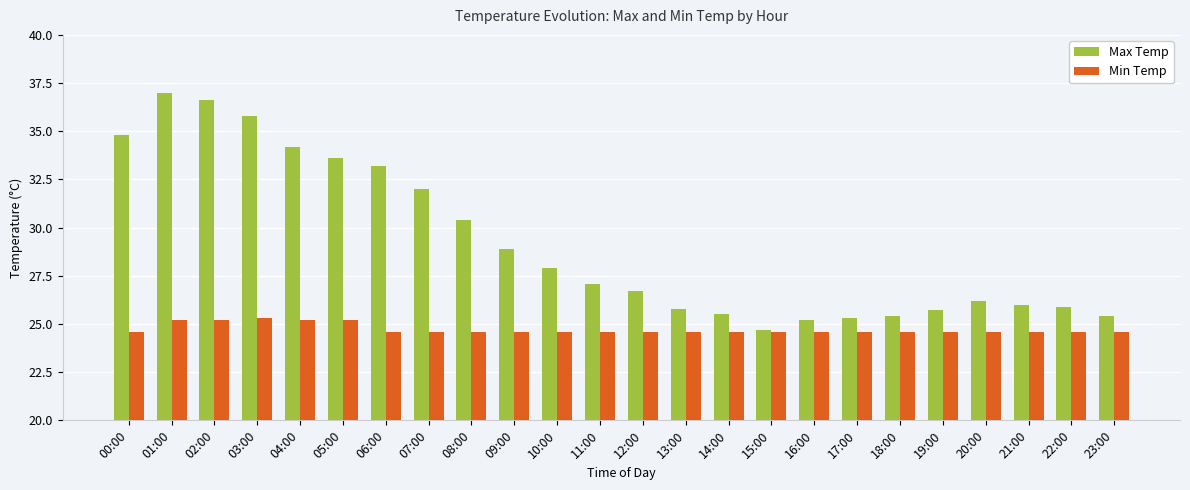

What position from the right is 15:00?

9